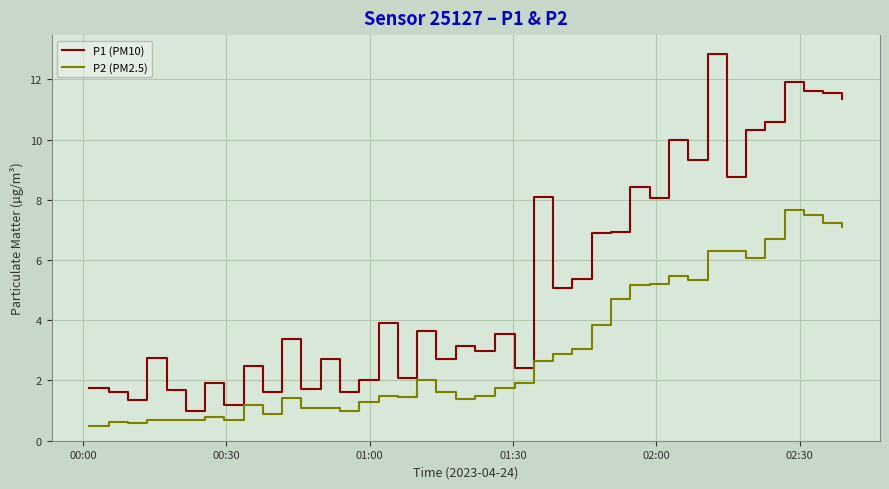

Rank the series by their average value, from highest to lowest.

P1 (PM10), P2 (PM2.5)